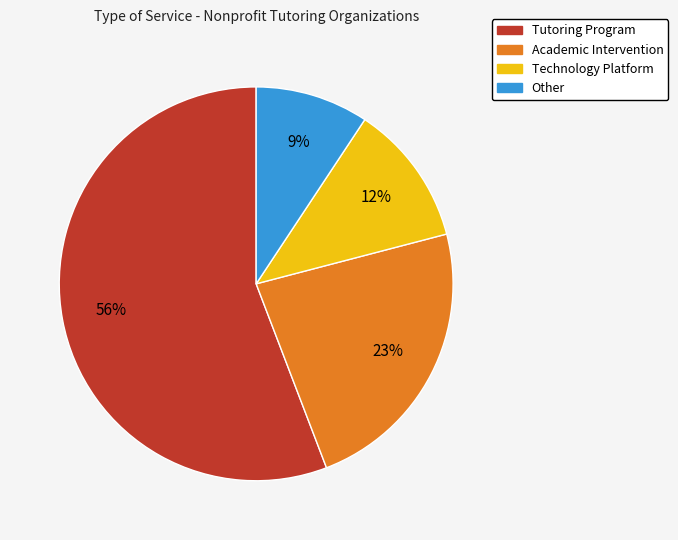

Between Other and Tutoring Program, which is larger?

Tutoring Program